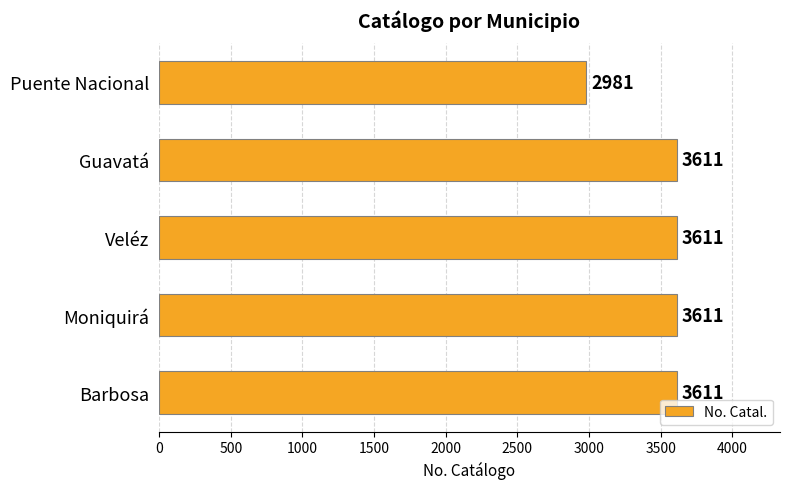

What is the difference between the maximum and minimum values?

630